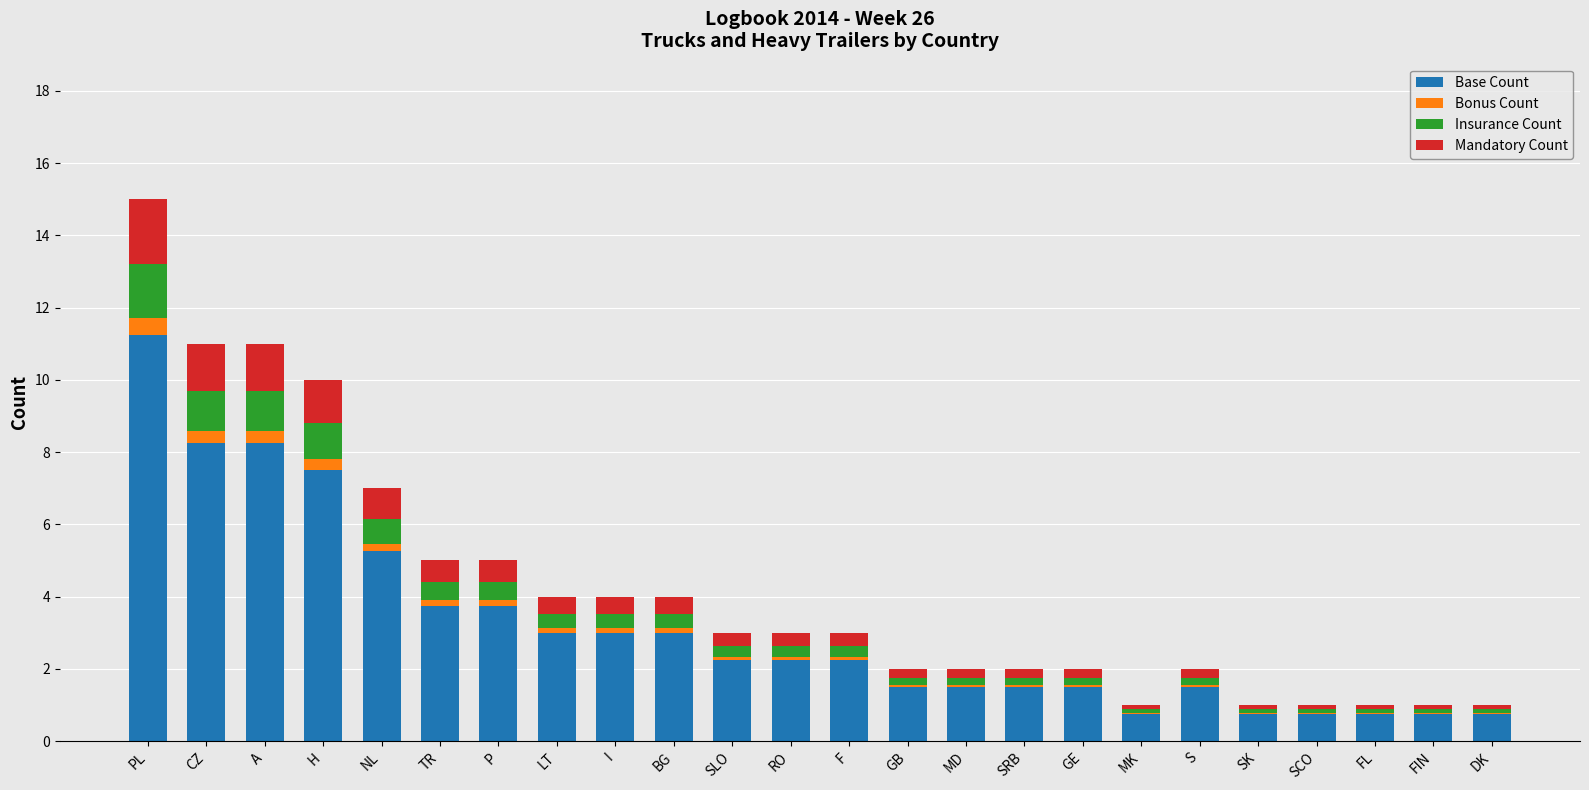

At which category is the sum across all series the highest?

PL